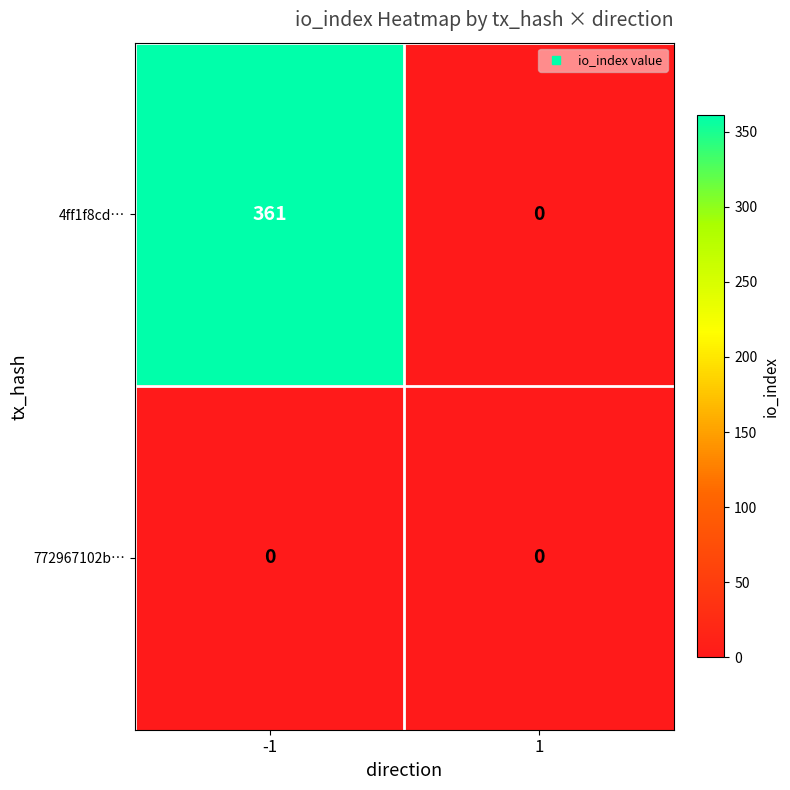

At -1, list the series in order from smallest to largest.

772967102b…, 4ff1f8cd…